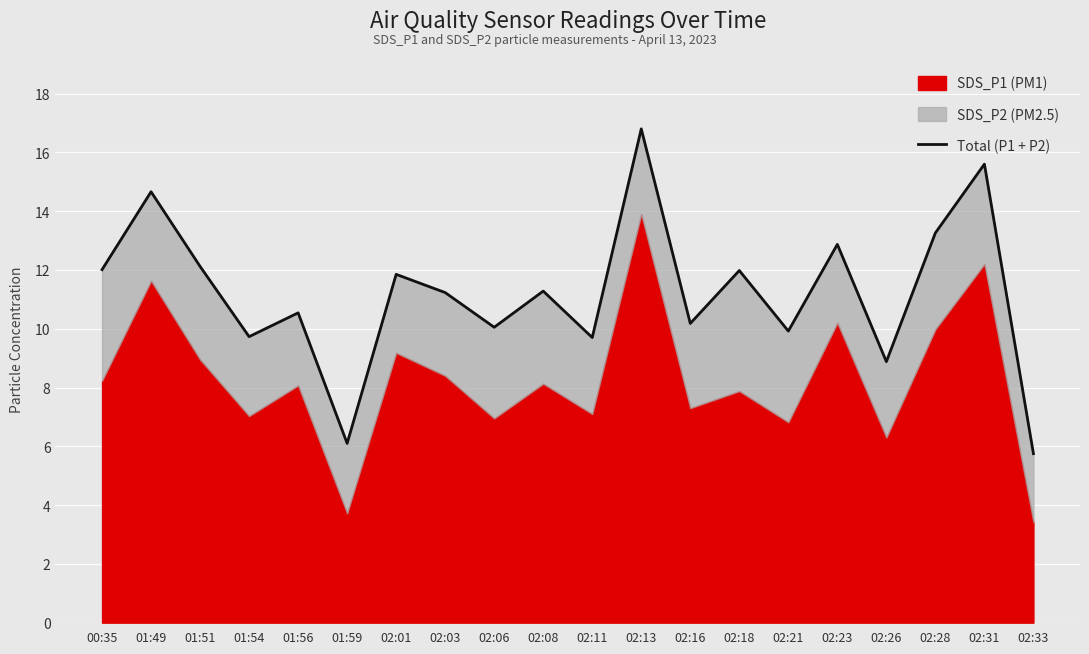

The value at 01:51 is 12.1. True or false?

True